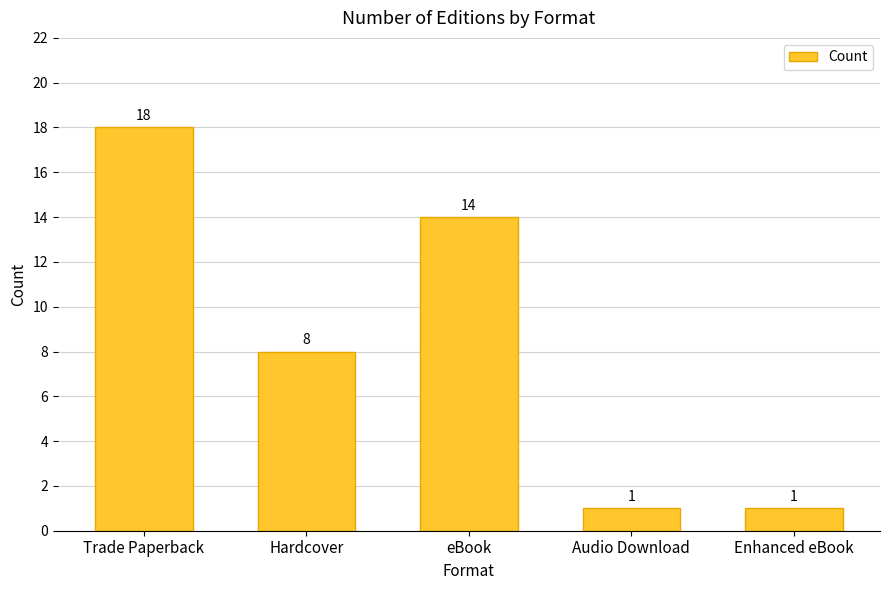

What is the average value?

8